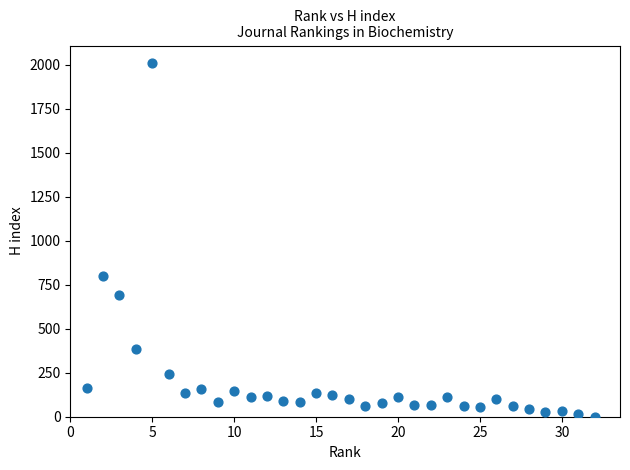

What Y value in the scatter plot is closest to 1004?

798